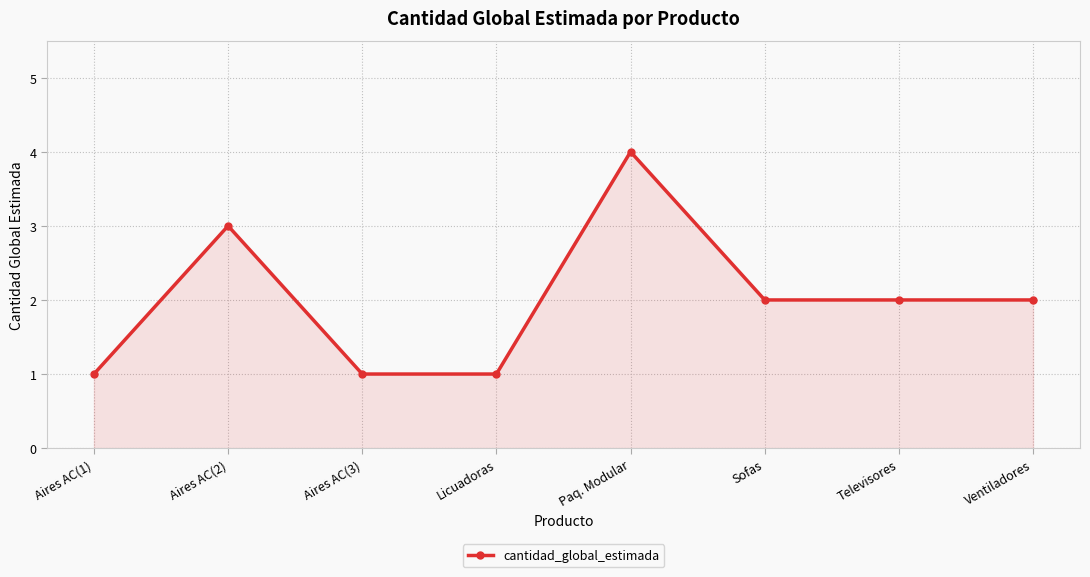

Which category has the highest value across all series?

Paq. Modular